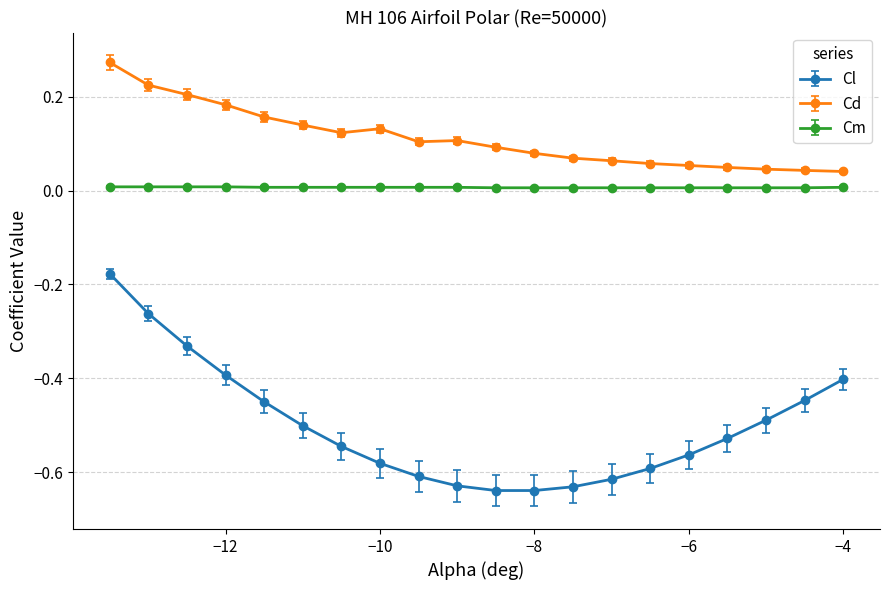

True or false: Cl and Cm cross at least once.

False